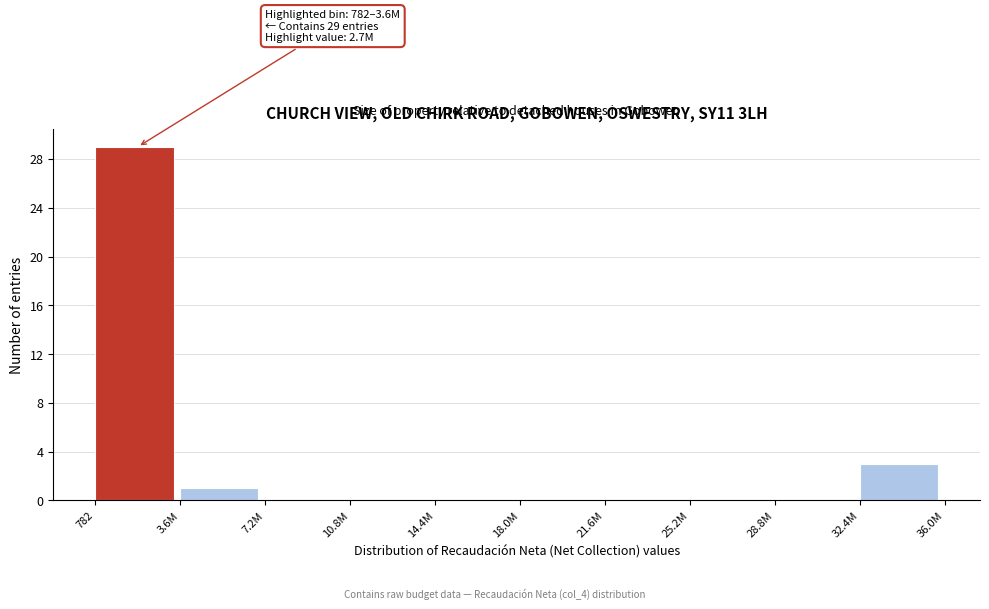

Reading left to right, transcribe all the data shown in this chart.

782=29	3.6M=1	7.2M=0	10.8M=0	14.4M=0	18.0M=0	21.6M=0	25.2M=0	28.8M=0	32.4M=3